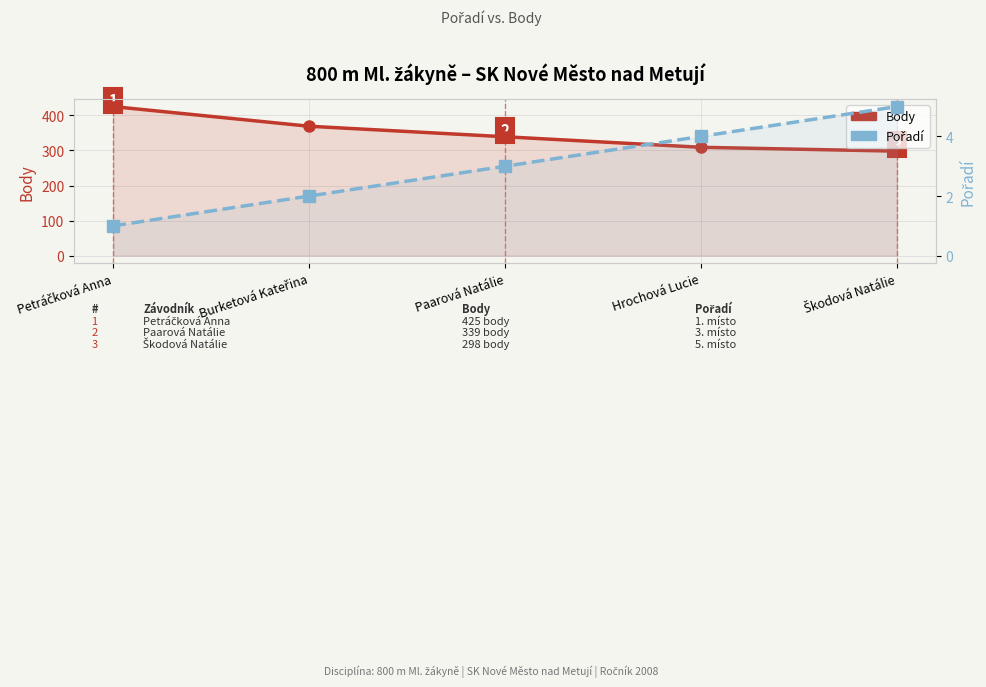

Which series changed the most between Petráčková Anna and Hrochová Lucie?

Body